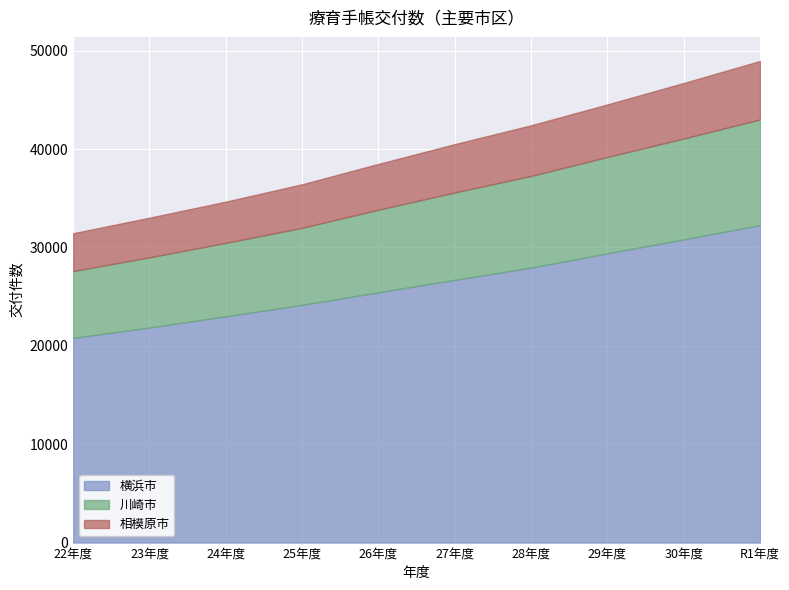

True or false: 川崎市 has a value of 7135 at 23年度.

True